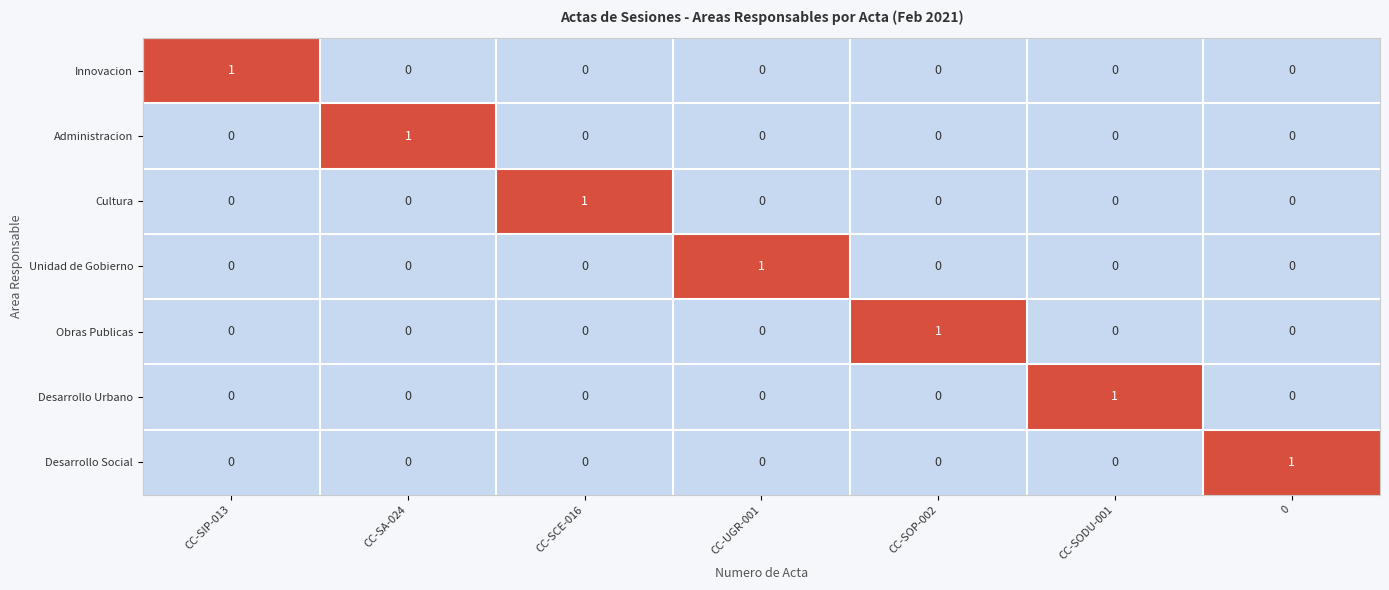

Is it true that Cultura equals 1 at CC-SOP-002?

False